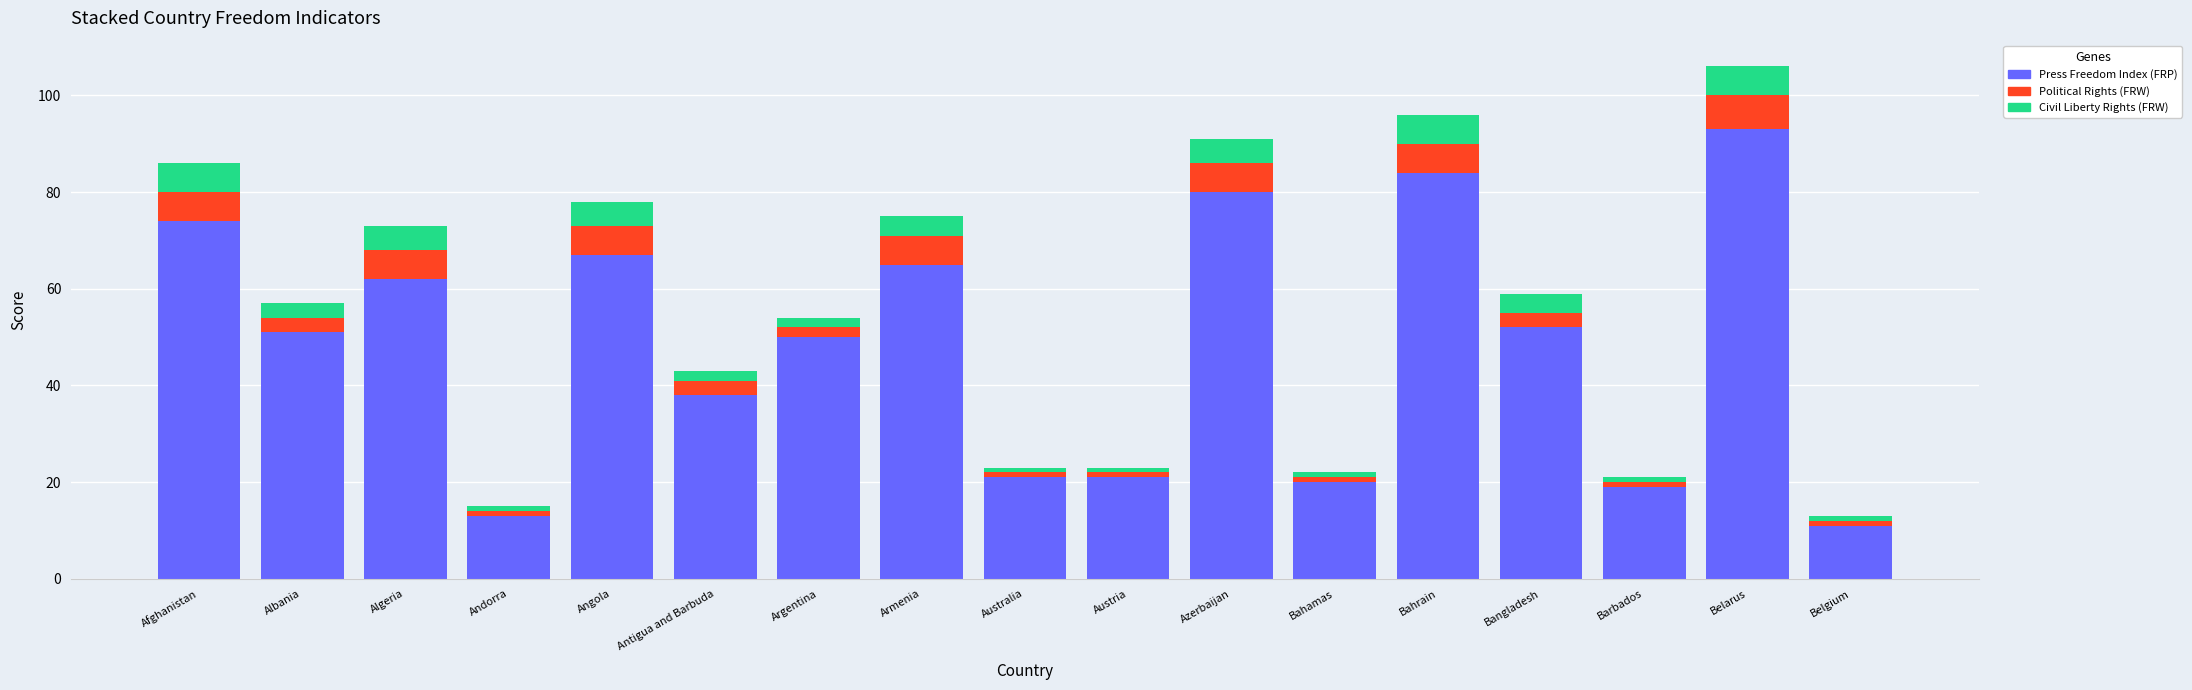

True or false: Press Freedom Index (FRP) has a value of 13 at Andorra.

True